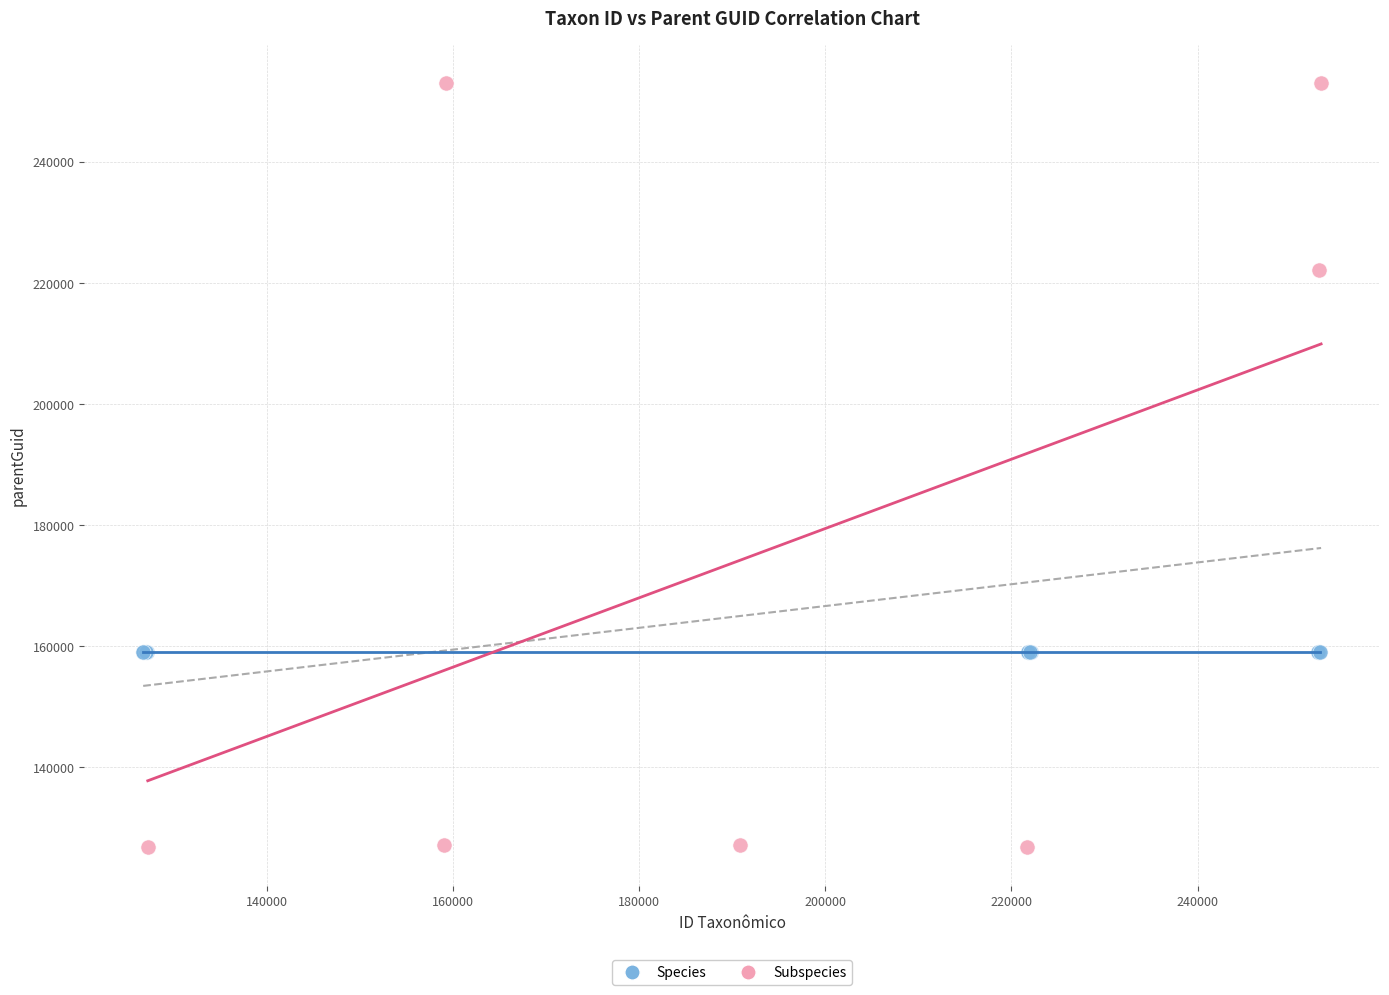

Which series contains the lowest Y value?

Subspecies